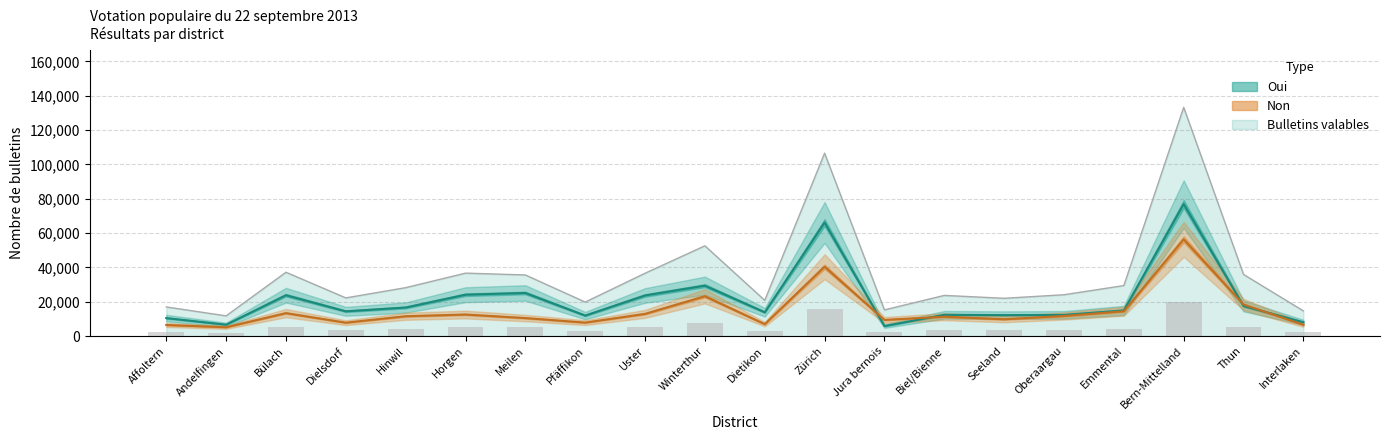

Rank the series by their average value, from lowest to highest.

Non, Oui, Bulletins valables